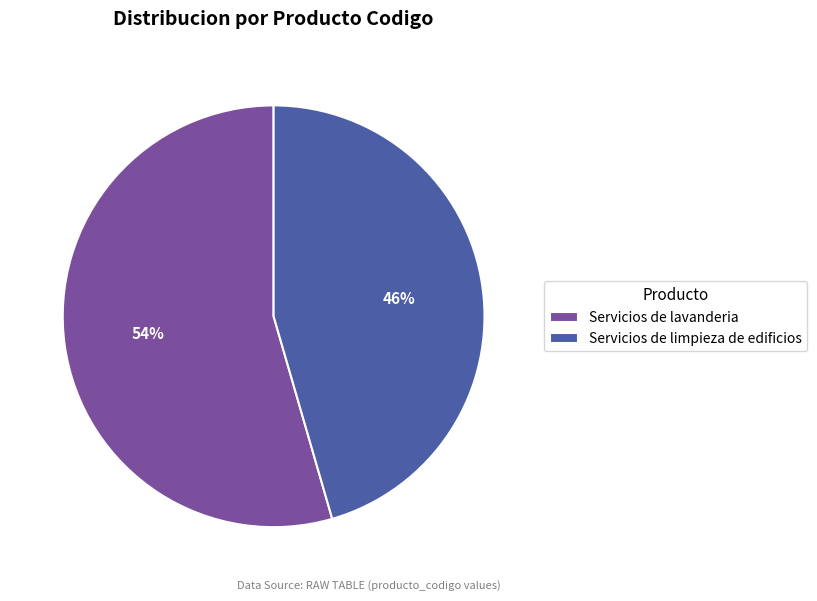

To the nearest percent, what is the average slice percentage?

50%